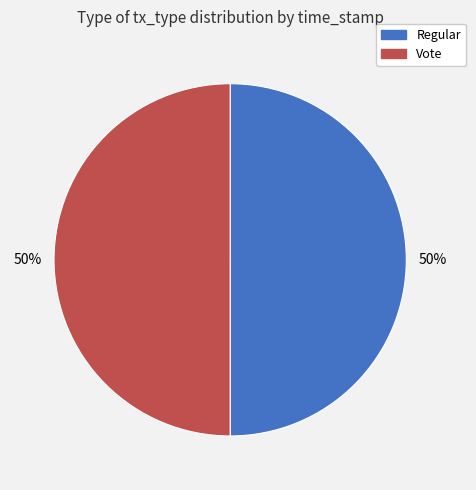

Combined, do Vote and Regular account for over 50%?

Yes